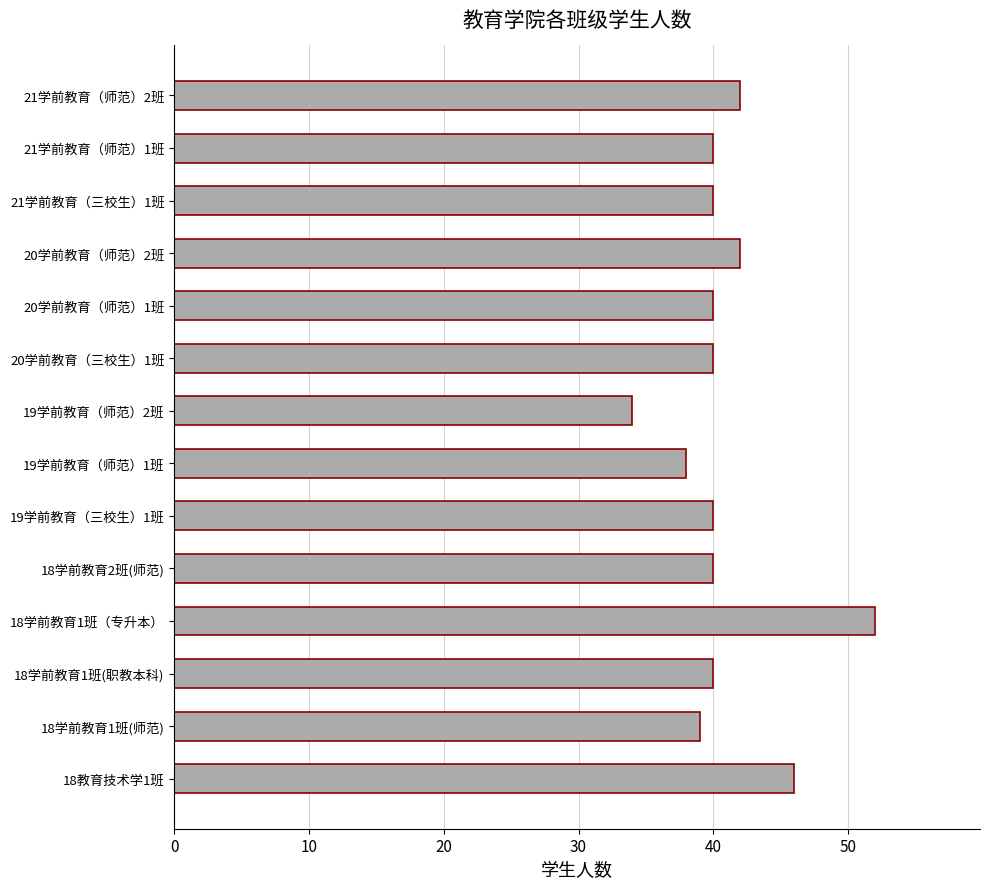

Reading top to bottom, list all the values displayed in this chart.

42	40	40	42	40	40	34	38	40	40	52	40	39	46